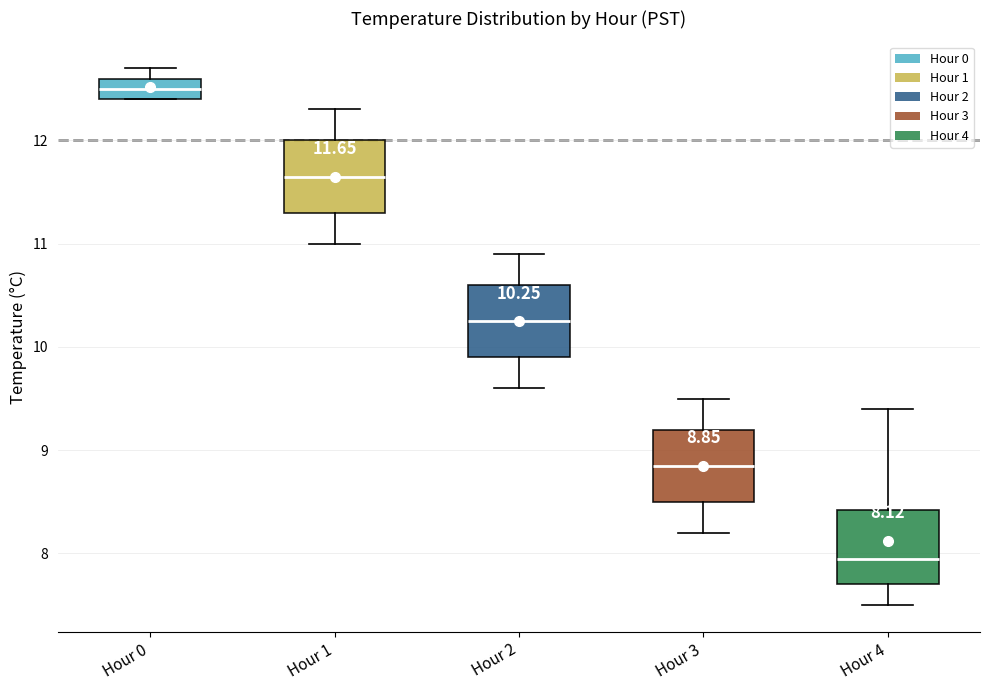

Which box's median line is the lowest?

Hour 4